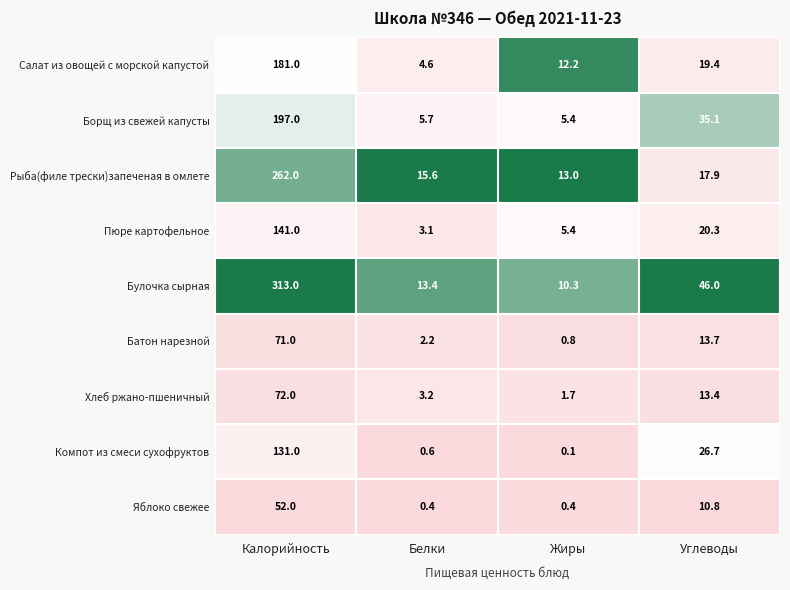

Is it true that Яблоко свежее equals 0.4 at Жиры?

True